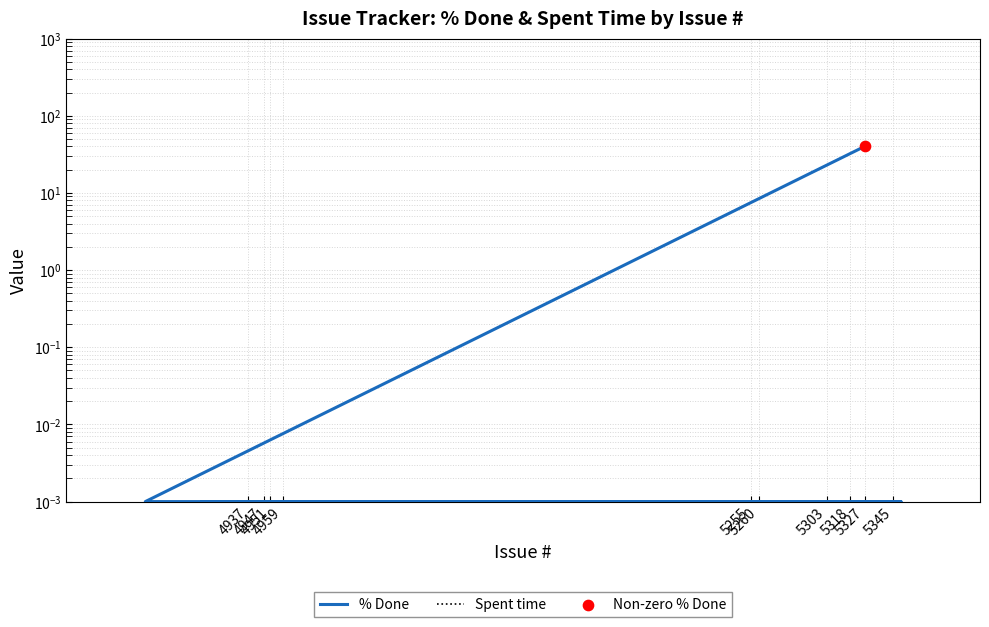

At how many categories does at least one series exceed 39?

1